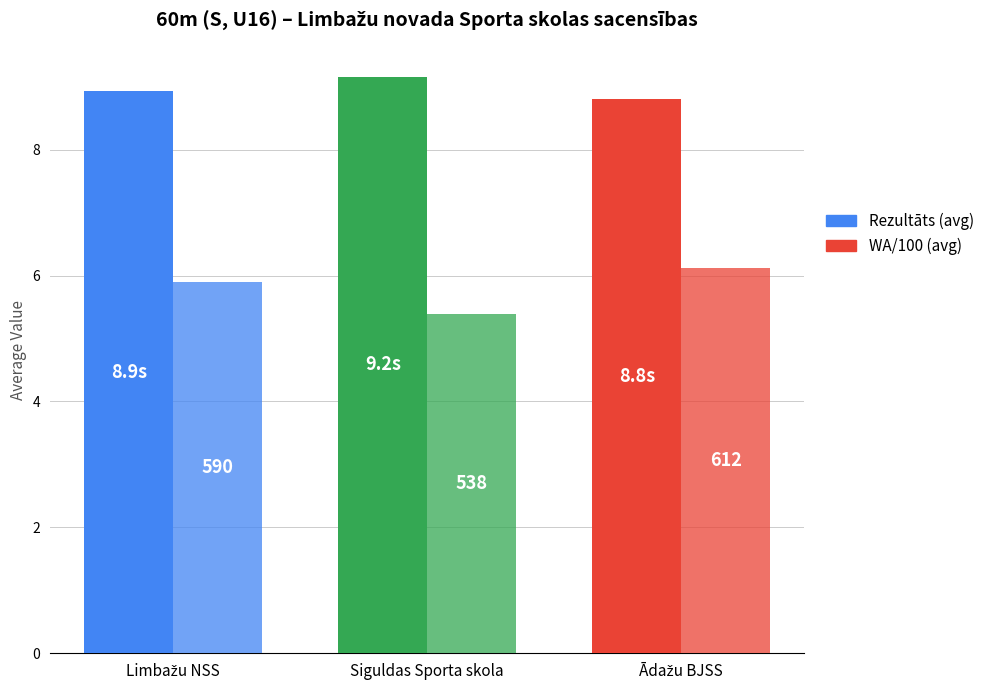

The Rezultāts (avg) series shows 8.8 at Ādažu BJSS. True or false?

True